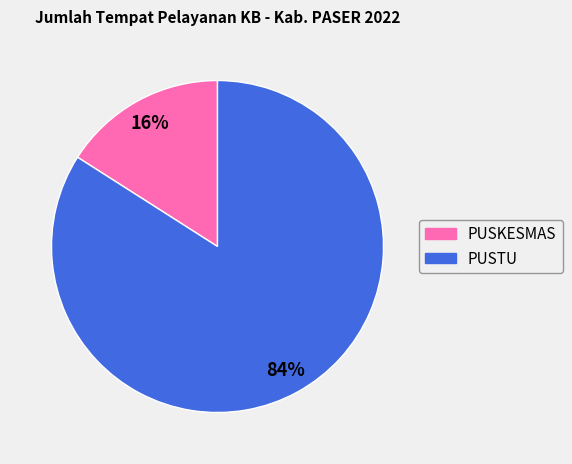

To the nearest percent, what is the difference between the largest and smallest slice percentages?

68%